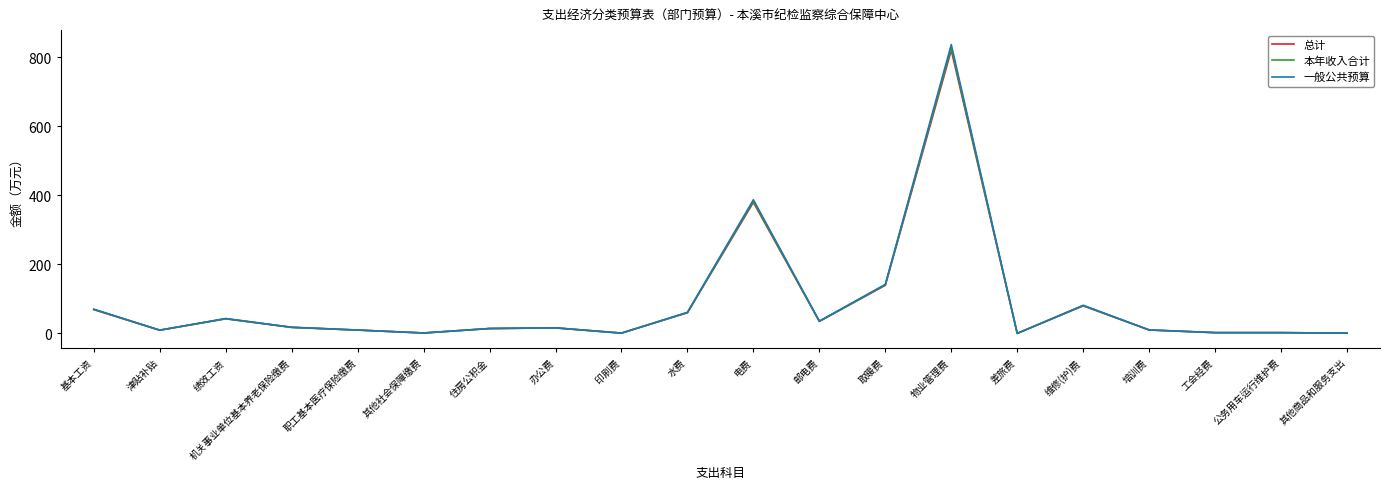

At which label is 总计 closest to 410?

电费